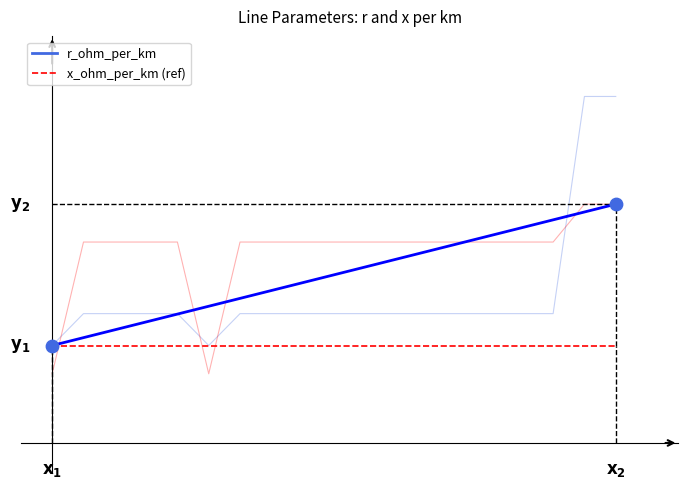

At how many categories does at least one series exceed 0?

19